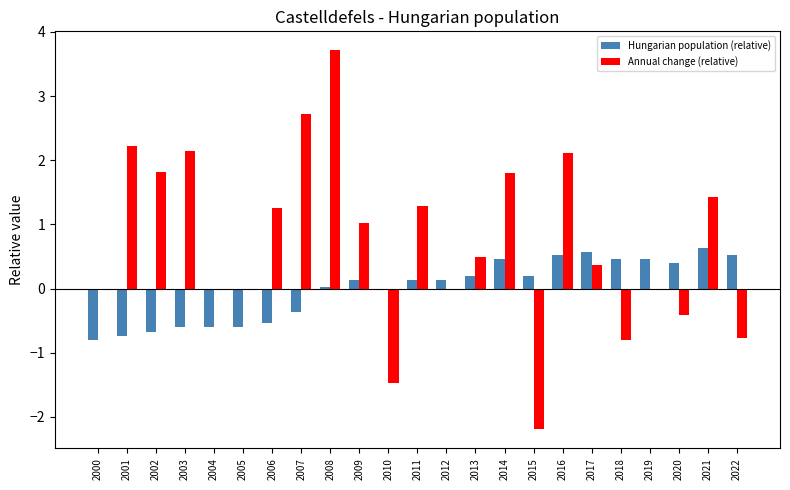

Are the bars horizontal?

No